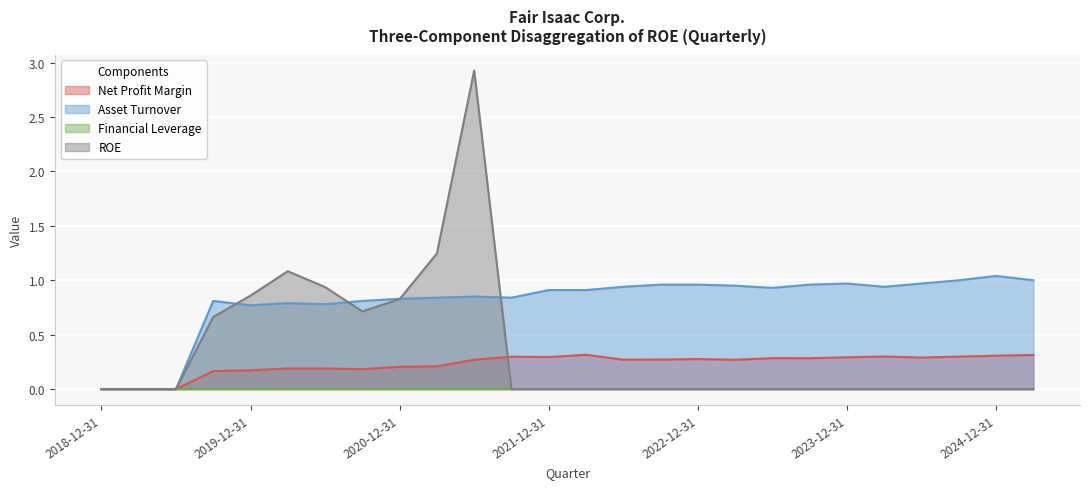

True or false: Asset Turnover and Net Profit Margin intersect in this chart.

False